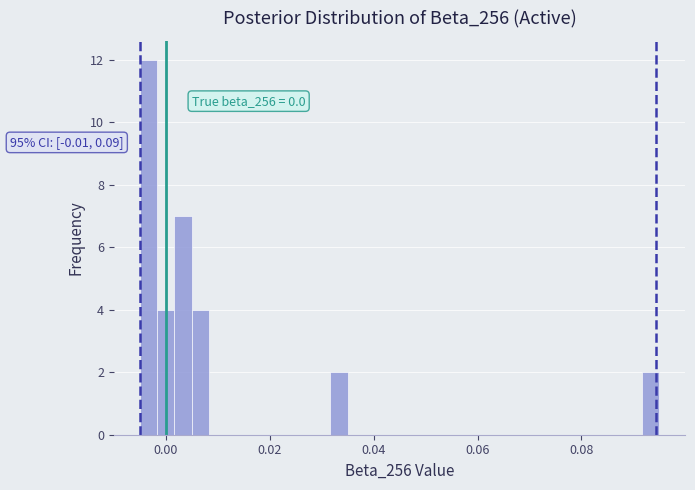

Read against the x-axis, roughly where is the centre of the tallest bar?

-0.004